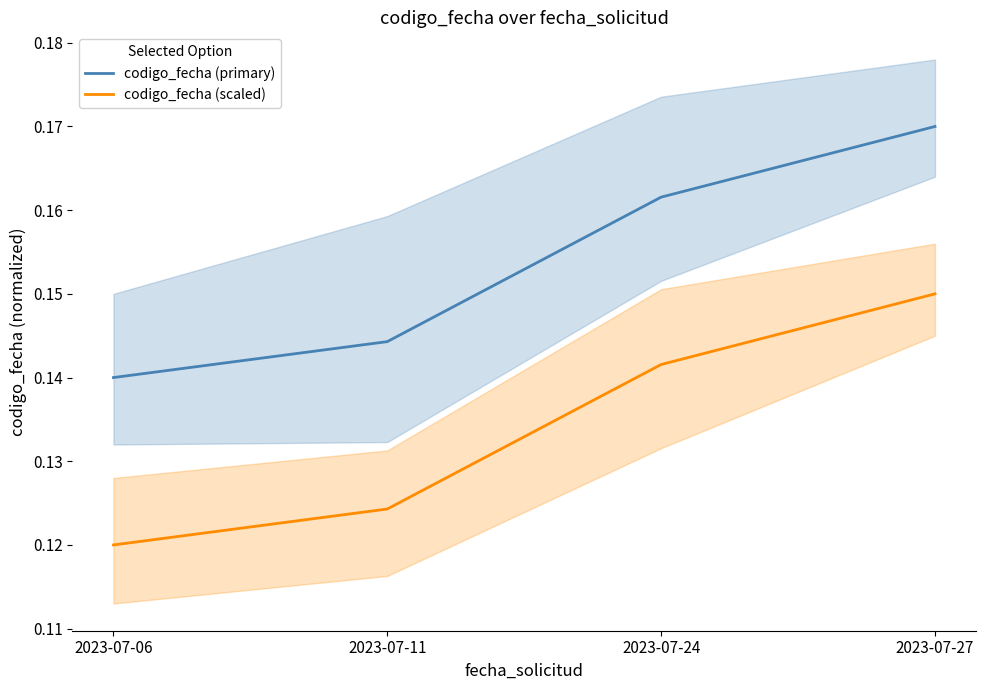

Rank the series at 2023-07-11 from lowest to highest value.

codigo_fecha (scaled), codigo_fecha (primary)